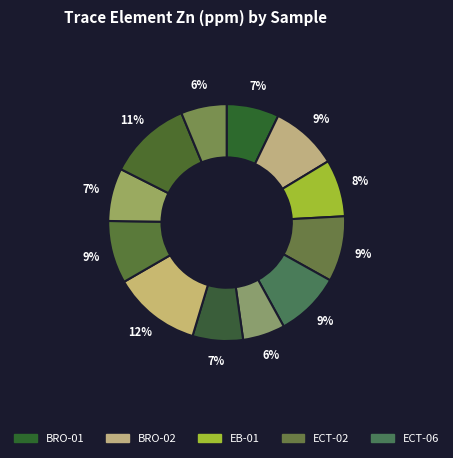

Which category has the smallest portion of the pie?

EGP-01